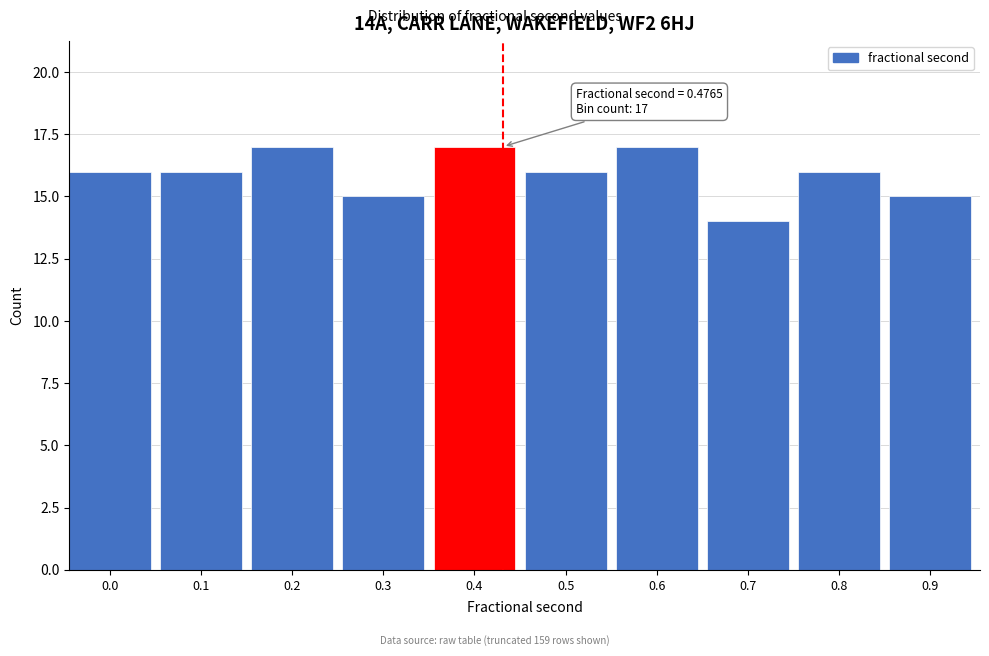

Reading left to right, what are all the values shown in this chart?

0.0=16	0.1=16	0.2=17	0.3=15	0.4=17	0.5=16	0.6=17	0.7=14	0.8=16	0.9=15